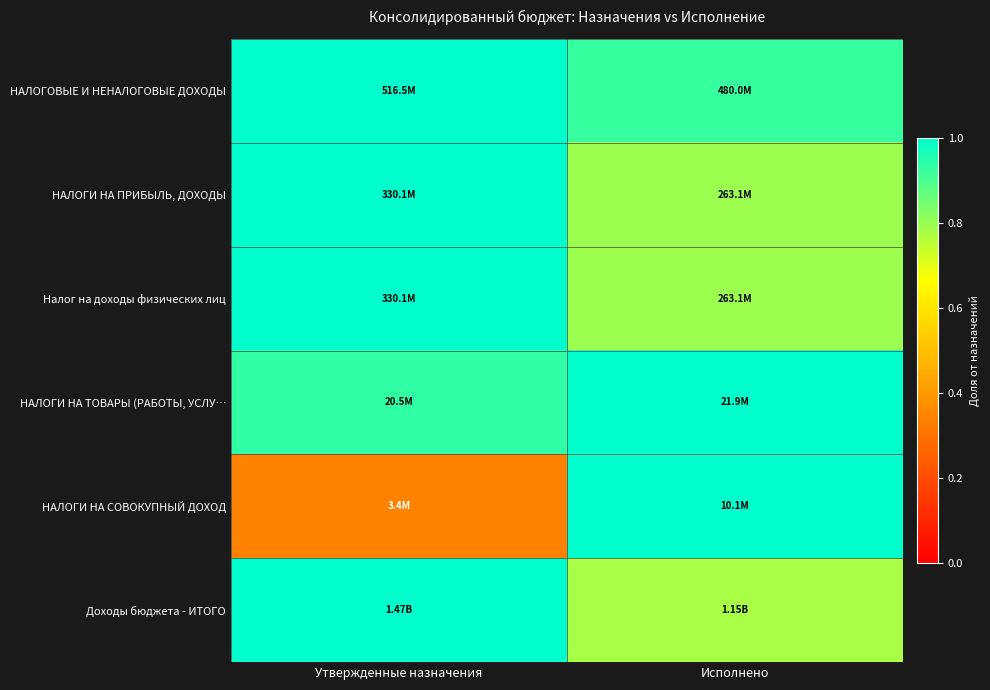

At how many categories does at least one series exceed 0?

2